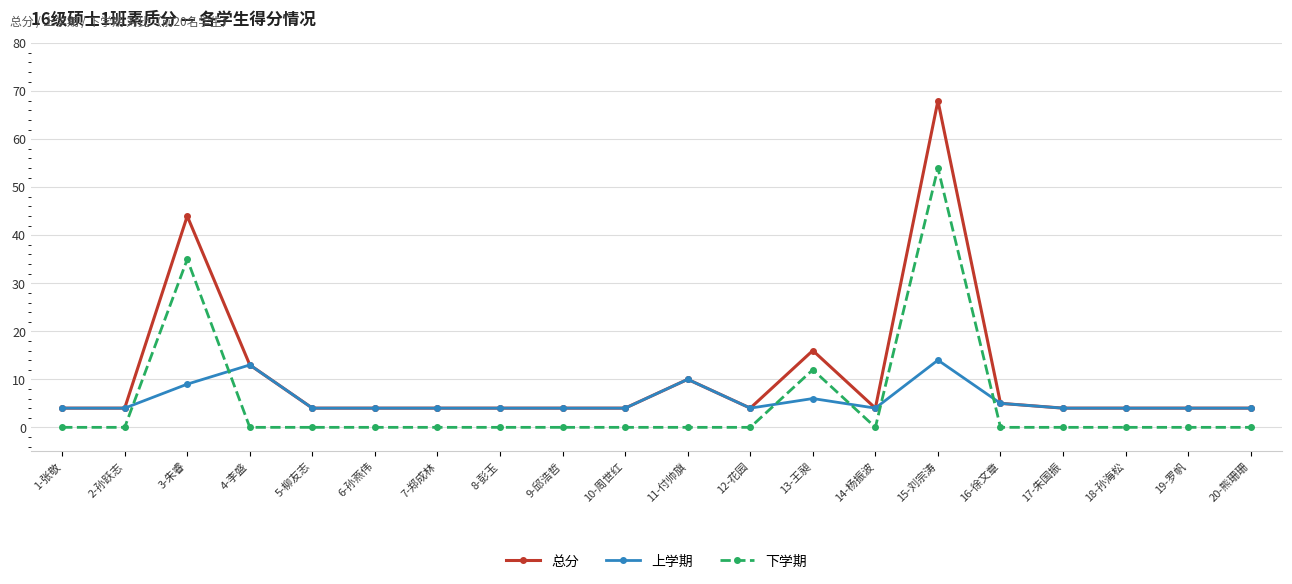

Reading left to right, transcribe all the data shown in this chart.

总分: 4	4	44	13	4	4	4	4	4	4	10	4	16	4	68	5	4	4	4	4
上学期: 4	4	9	13	4	4	4	4	4	4	10	4	6	4	14	5	4	4	4	4
下学期: 0	0	35	0	0	0	0	0	0	0	0	0	12	0	54	0	0	0	0	0